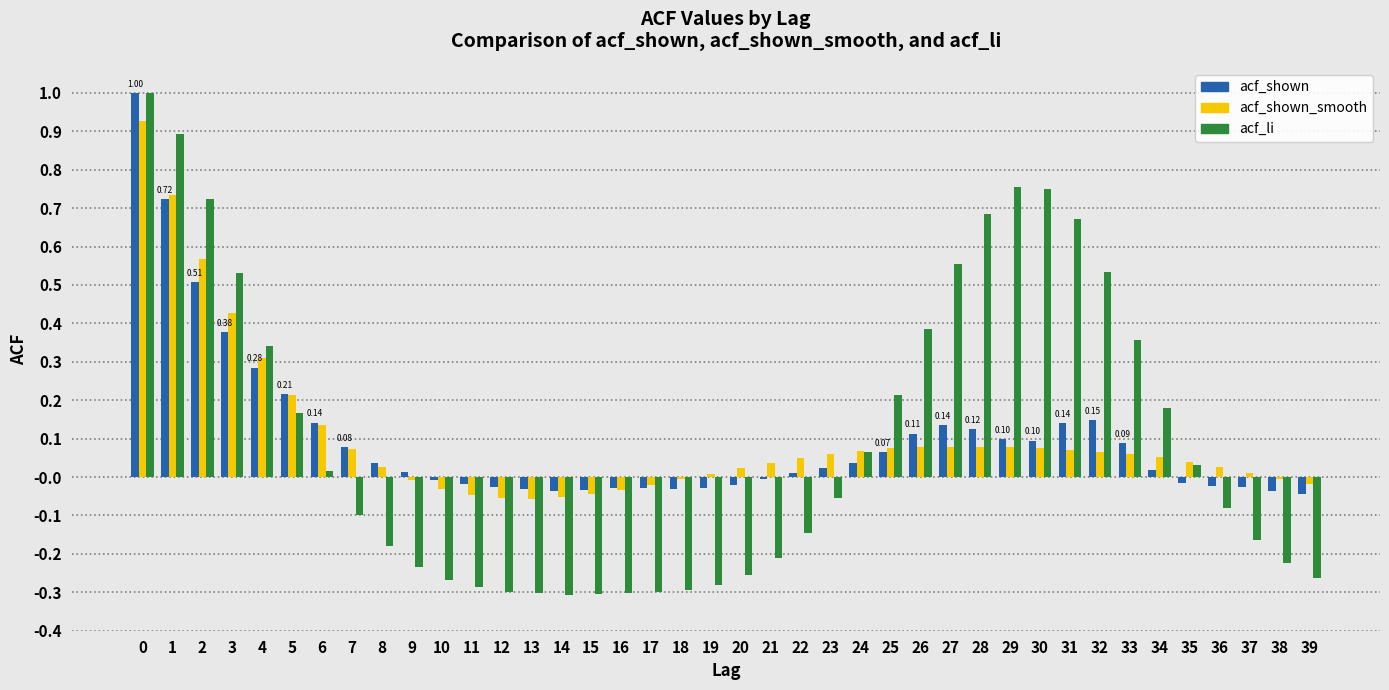

Is the value of acf_shown at 3 greater than the value of acf_li at 14?

Yes